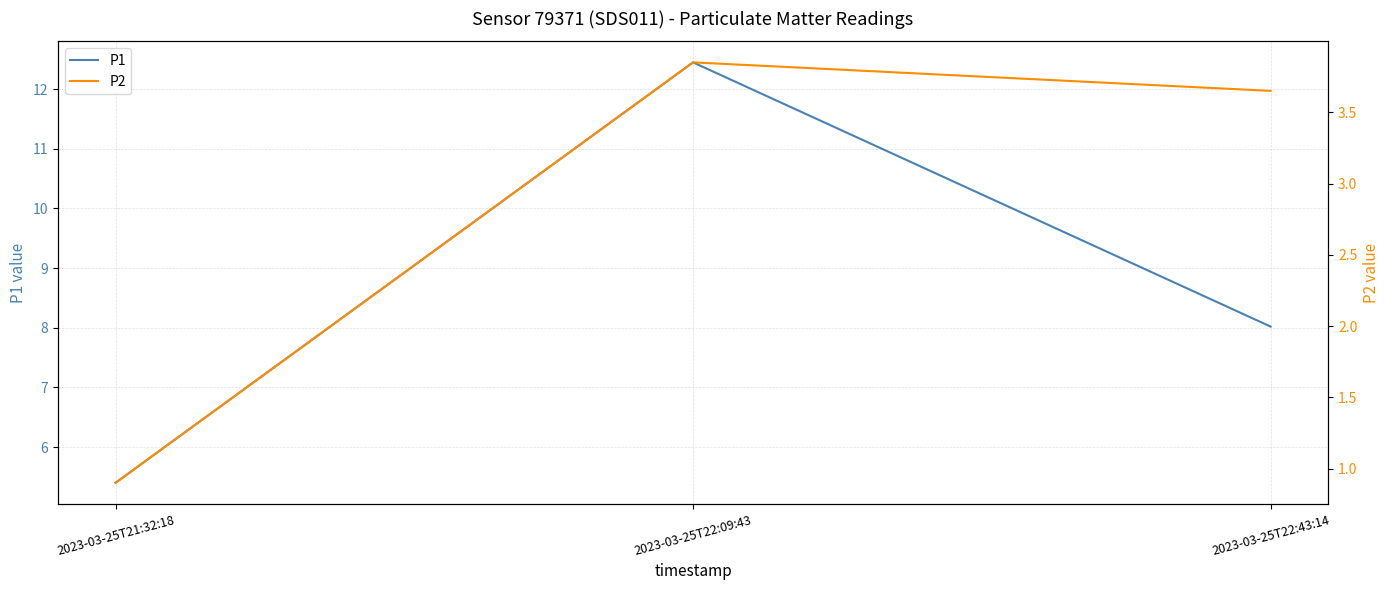

Count the number of data series in this chart.

2